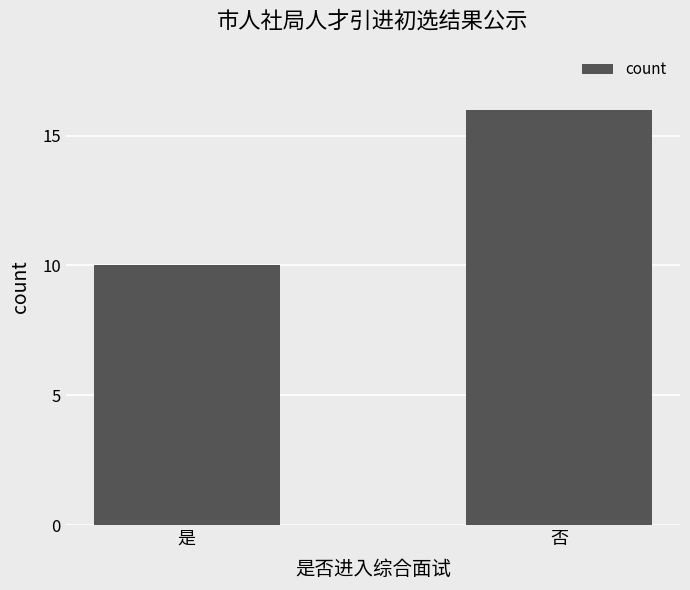

What is the label of the 2nd bar from the right?

是